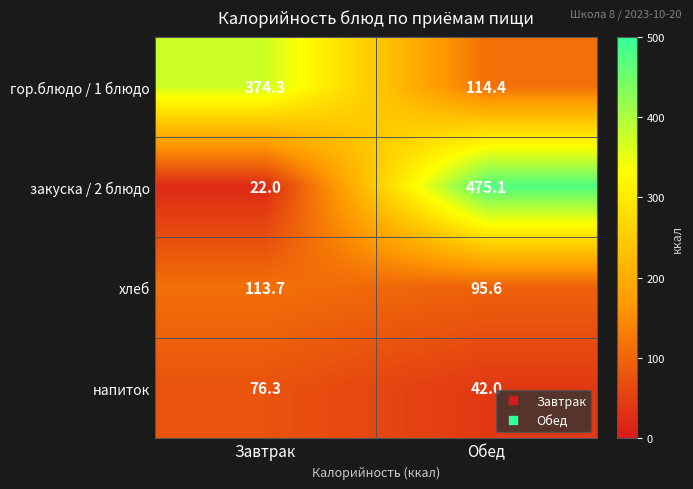

What value does the хлеб series have at Завтрак?

113.7